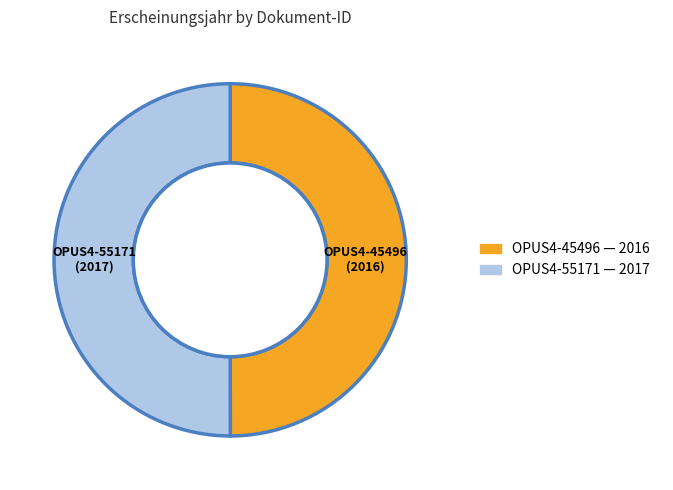

Approximately how many times larger is the value at OPUS4-45496 compared to OPUS4-55171?

1.0